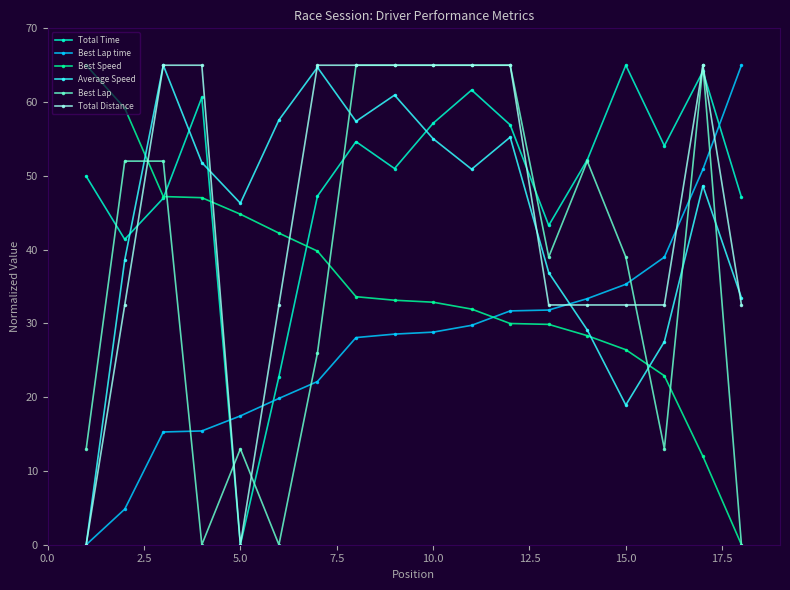

At how many categories does at least one series exceed 47?

16